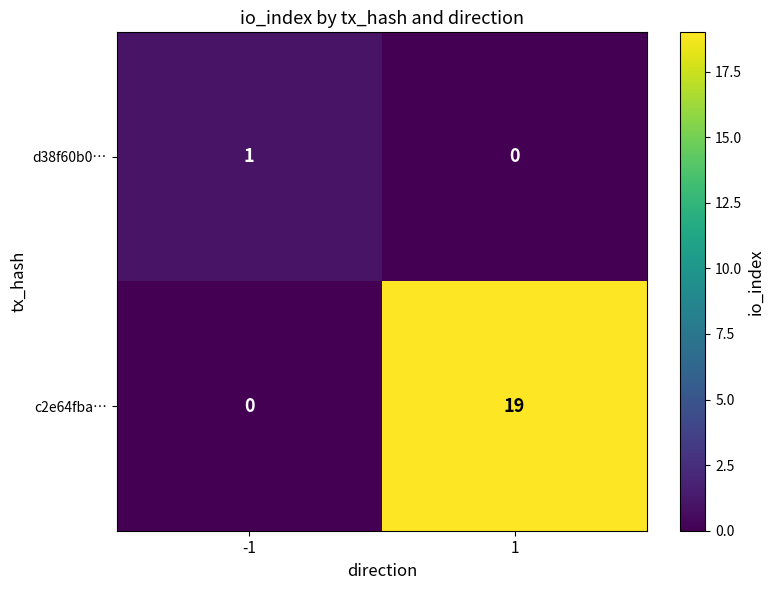

How many data points does each series have?

2